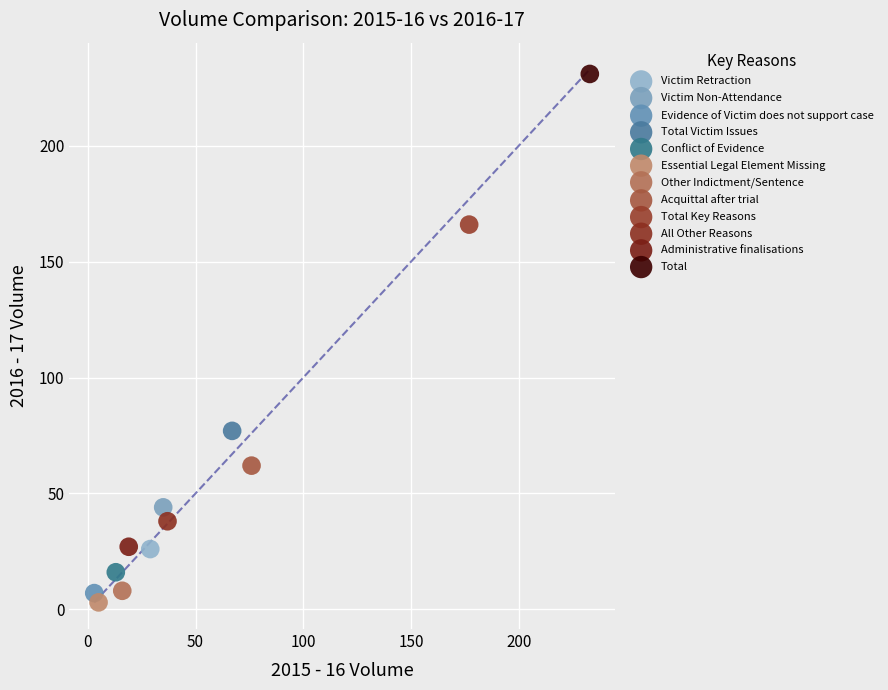

Which series reaches the minimum Y coordinate?

Essential Legal Element Missing